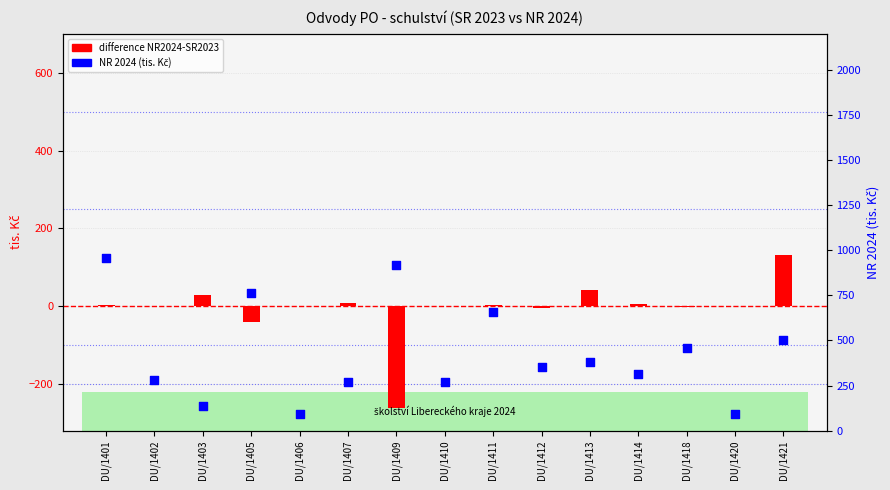

Which series reaches the minimum Y coordinate?

difference NR2024-SR2023